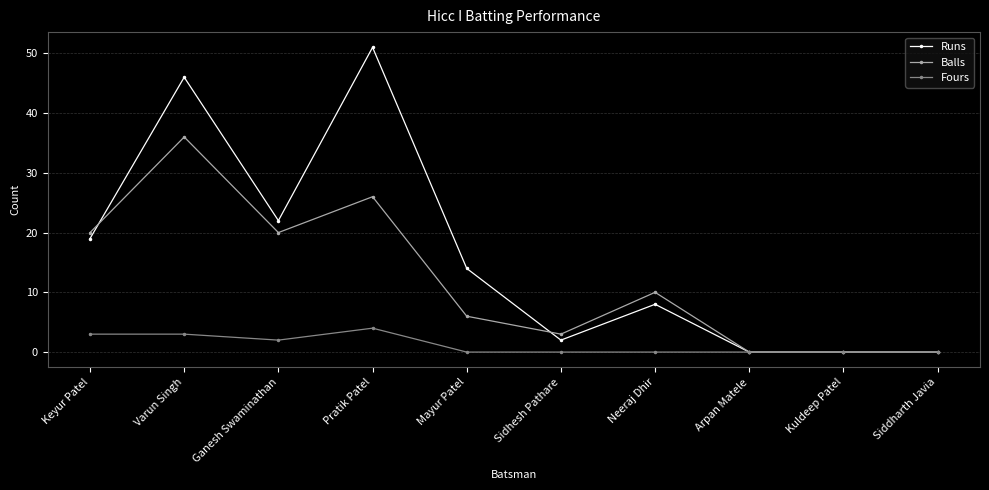

True or false: Fours has more than 0 points higher than both neighbors.

True